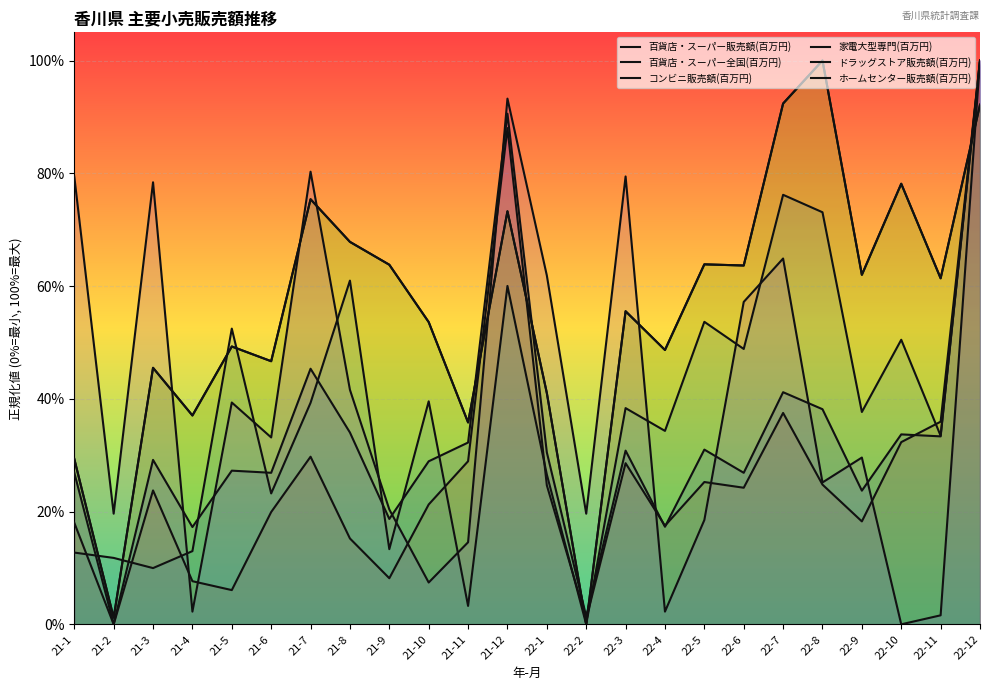

At which category does the chart reach its peak across all series?

22-12